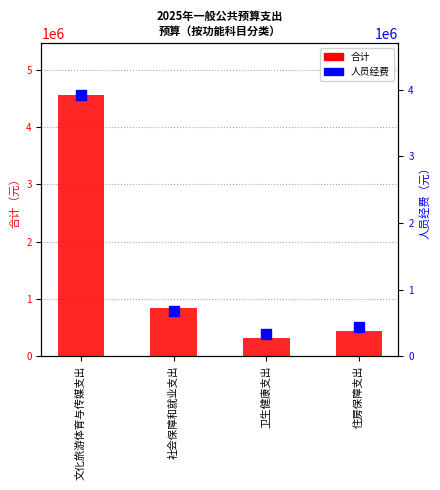

What is the label of the 2nd bar from the right?

卫生健康支出